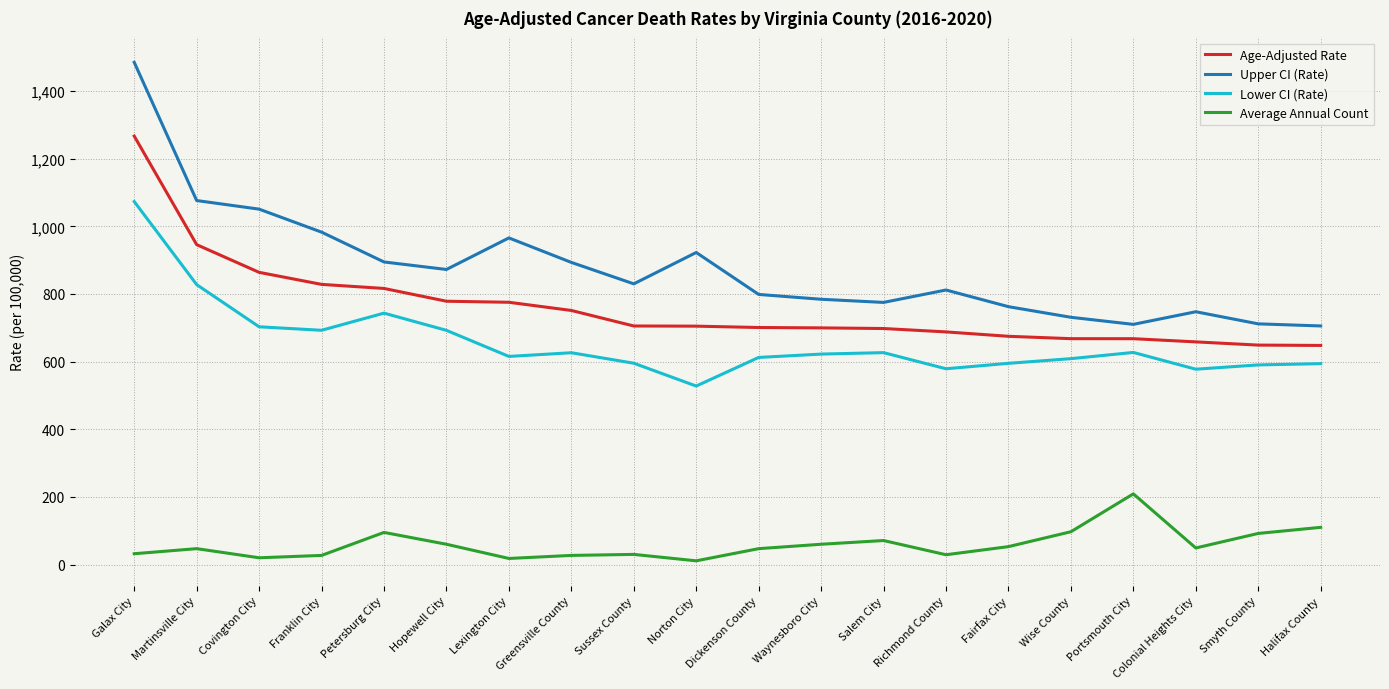

Which series has the largest total across all categories?

Upper CI (Rate)